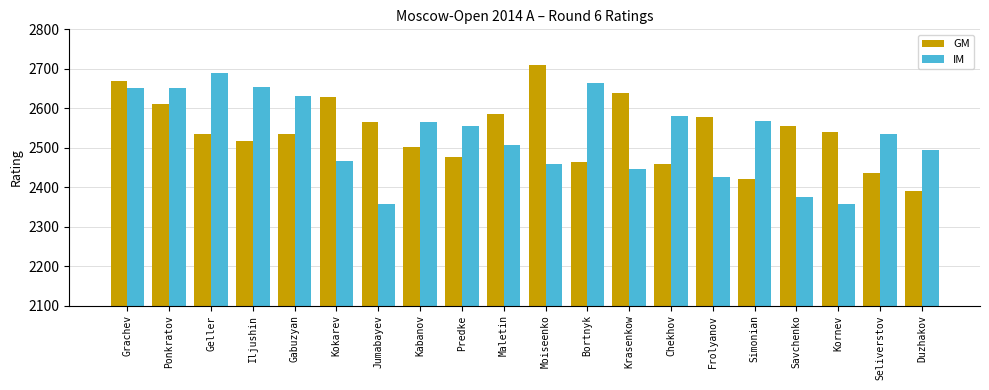

What are all the series names shown in the legend?

GM, IM